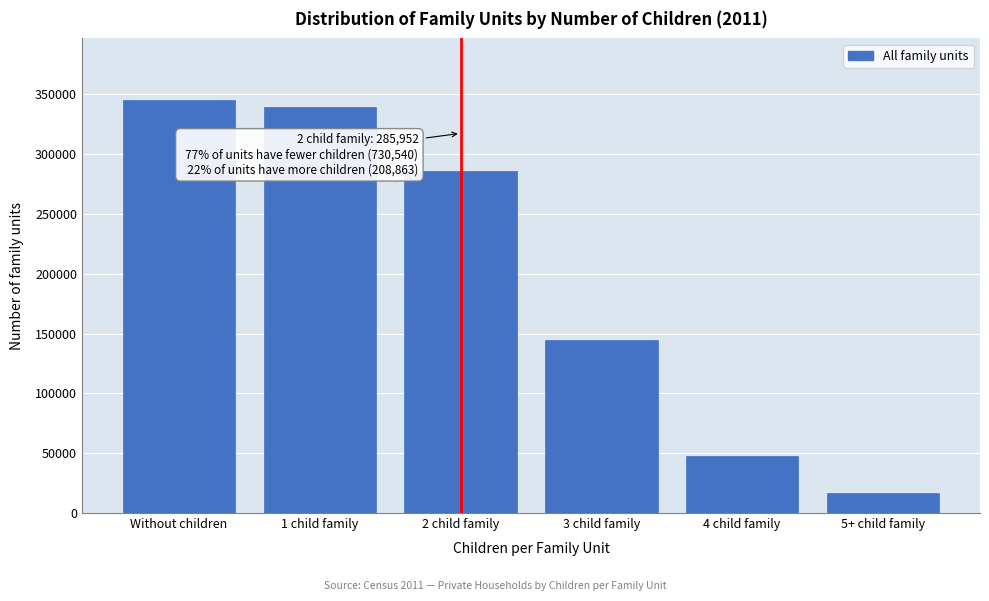

Reading left to right, what are all the values shown in this chart?

344944	339596	285952	144470	47602	16646